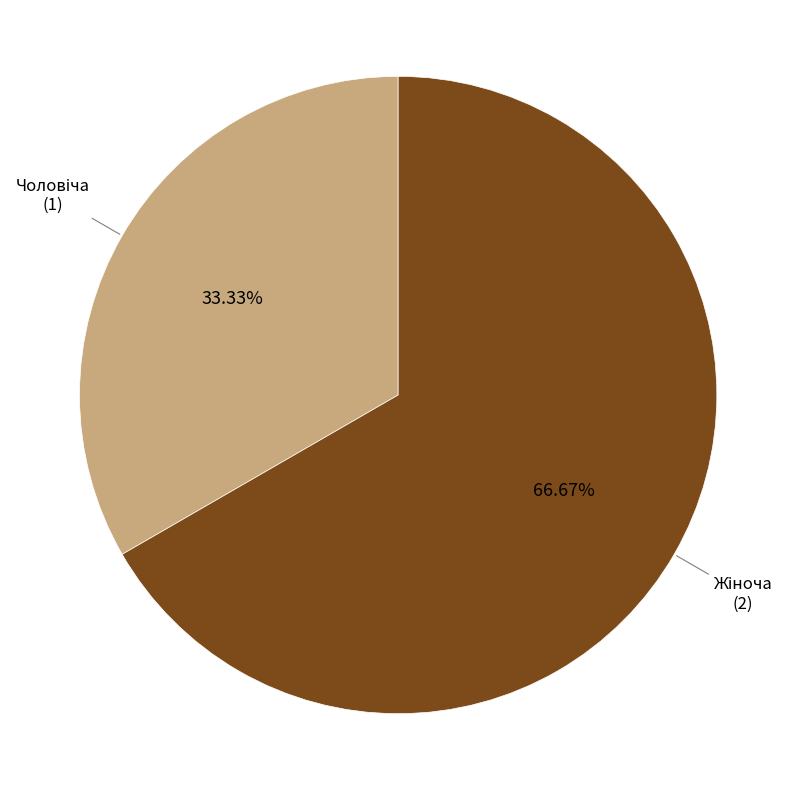

Does any single category account for the majority?

Yes